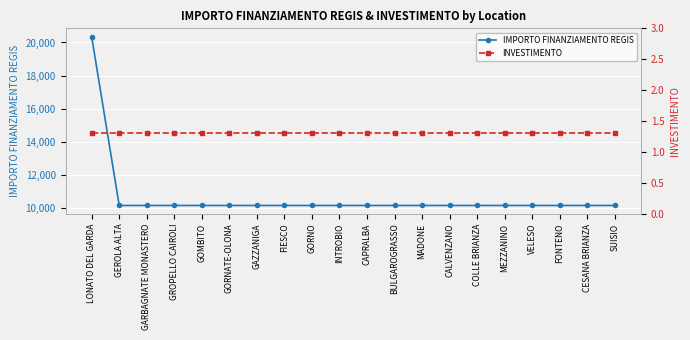

Between GARBAGNATE MONASTERO and GROPELLO CAIROLI, which series saw the biggest shift?

IMPORTO FINANZIAMENTO REGIS